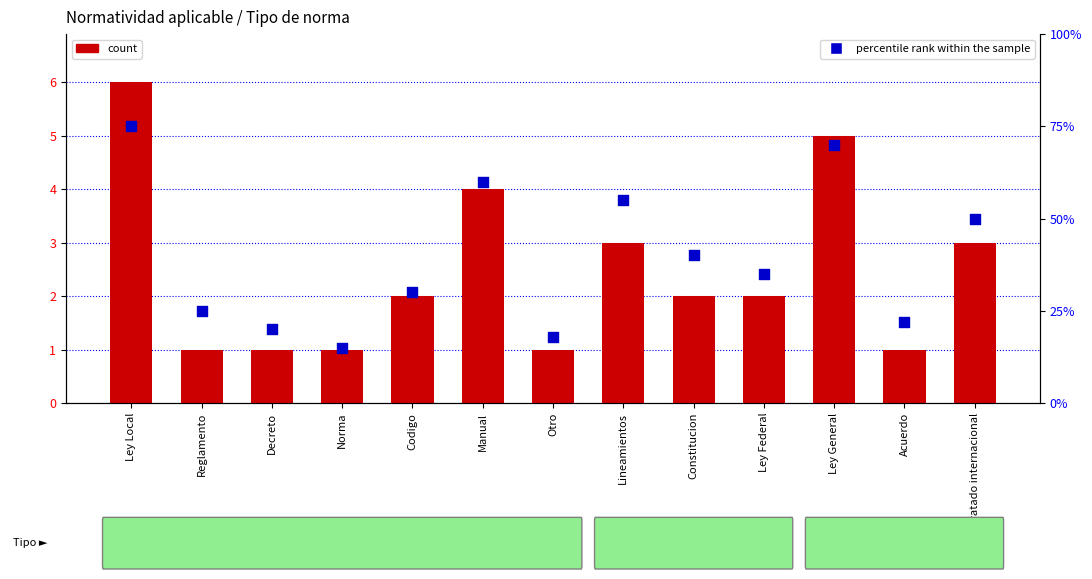

Which series has the largest total across all categories?

percentile rank within the sample